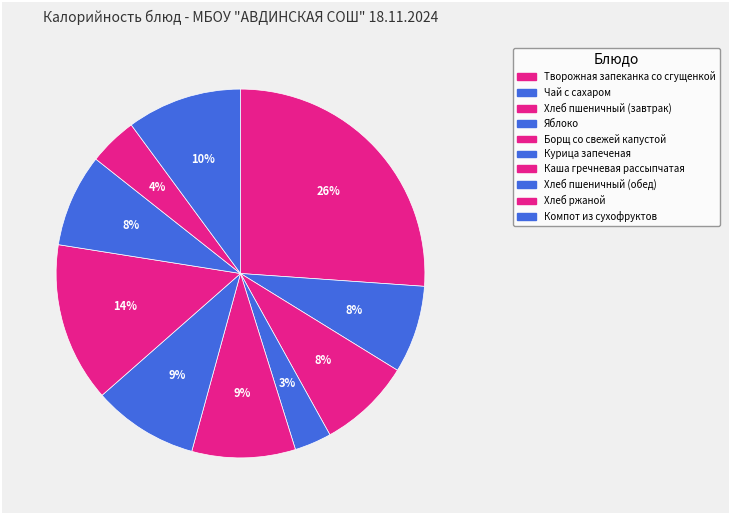

Count the number of slices in the pie.

10